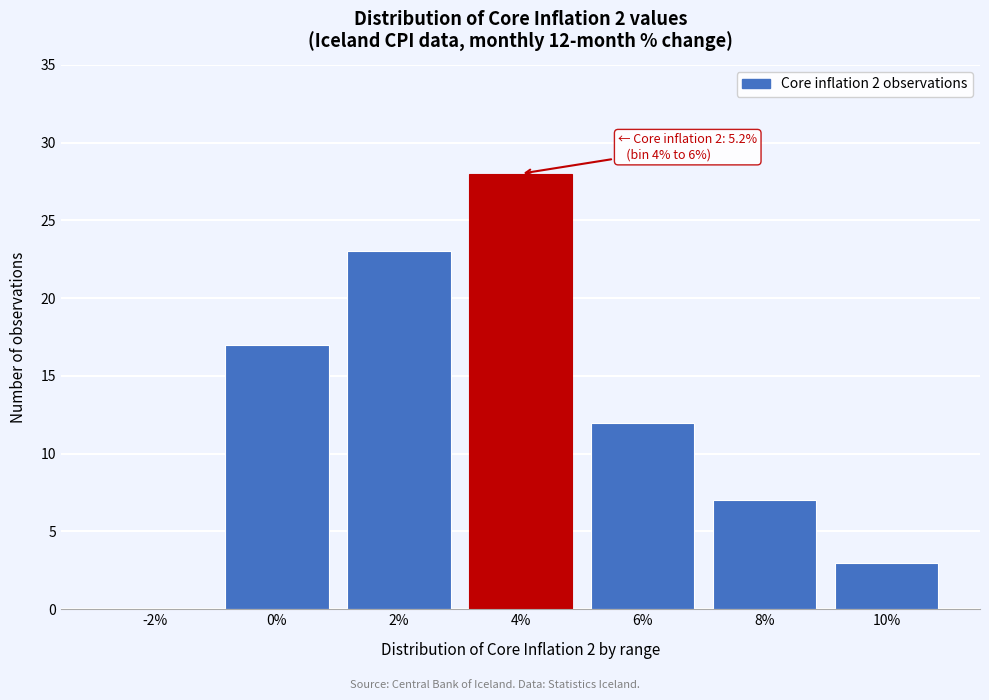

Reading right to left, list all the values displayed in this chart.

10%=3	8%=7	6%=12	4%=28	2%=23	0%=17	-2%=0